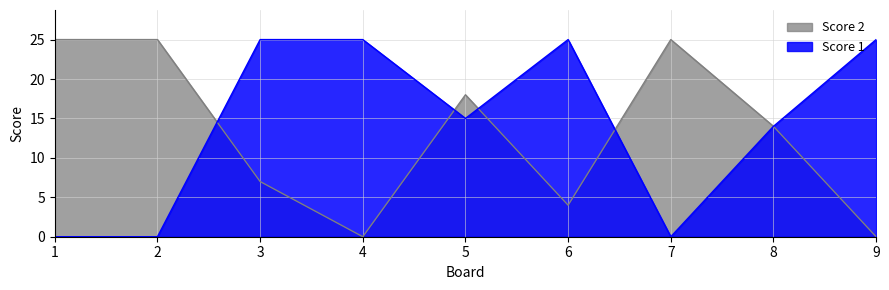

Which series has the widest spread of values?

Score 1